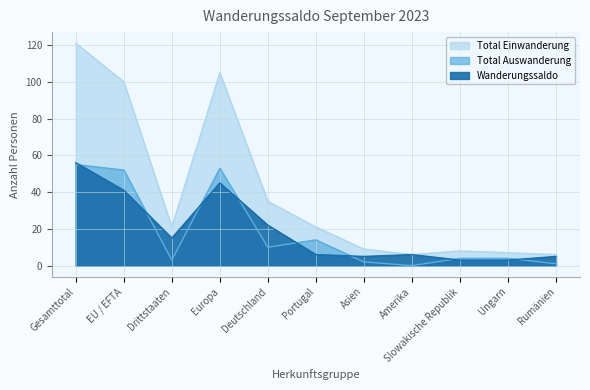

The value of Wanderungssaldo at Drittstaaten is 20. True or false?

False